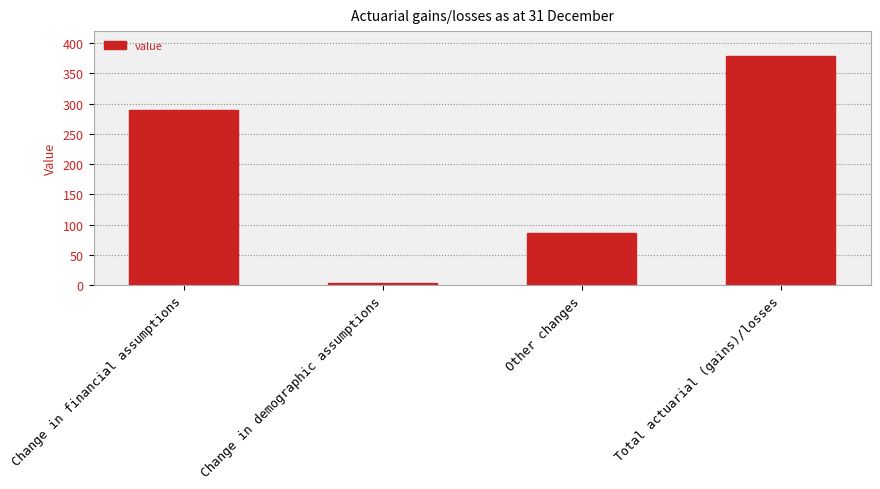

List the labels in order of value, largest first.

Total actuarial (gains)/losses, Change in financial assumptions, Other changes, Change in demographic assumptions